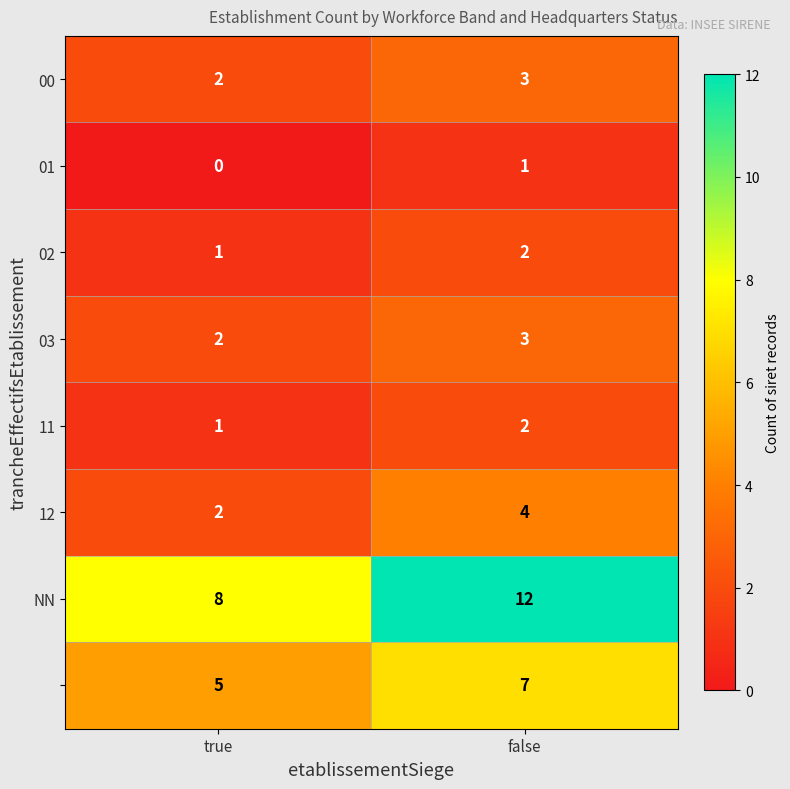

At which category is the sum across all series the highest?

false